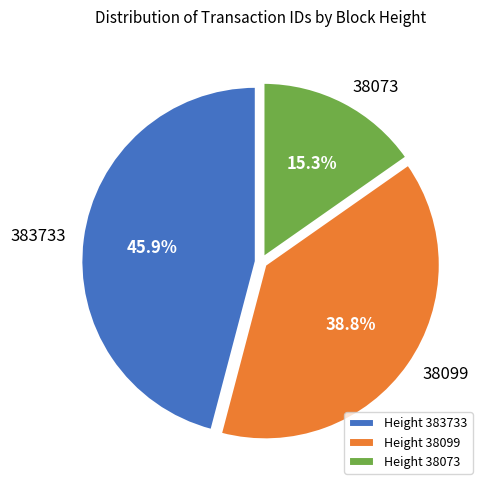

True or false: 38099 accounts for 25% of the total.

False